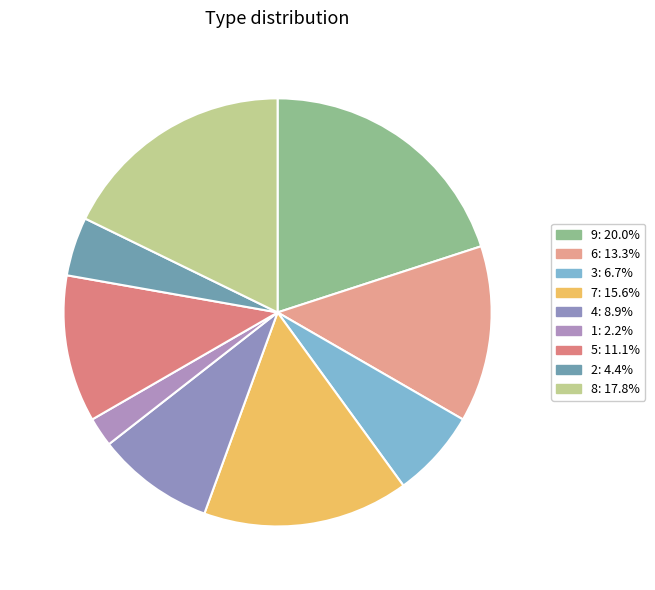

The 4 slice represents 9% of the pie. True or false?

True